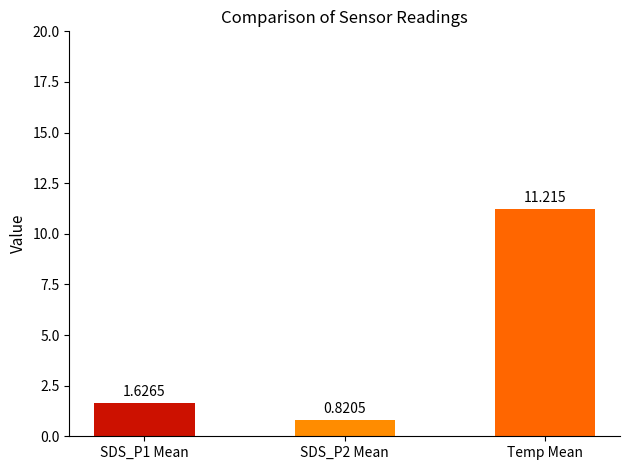

Which series has the largest total across all categories?

Temp